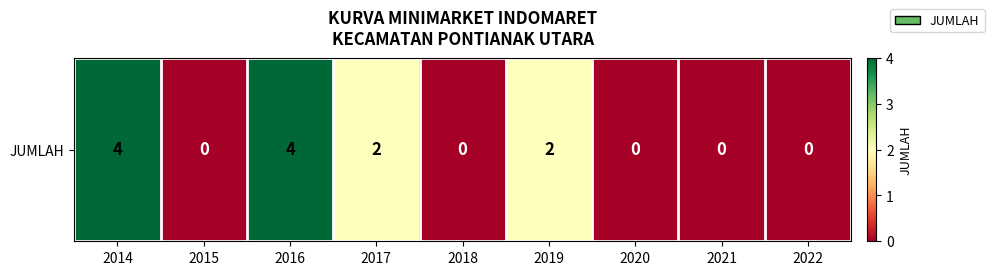

Which label corresponds to the smallest value in the chart?

2015